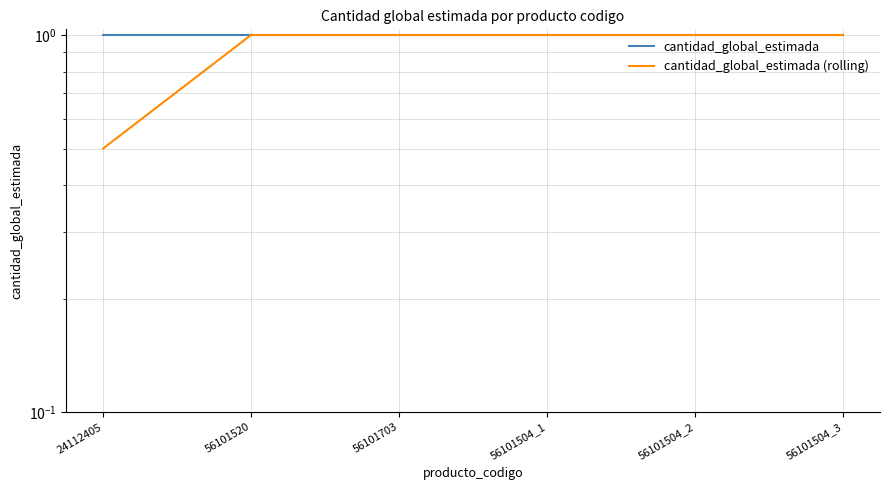

Does the chart display data point markers on the line(s)?

No